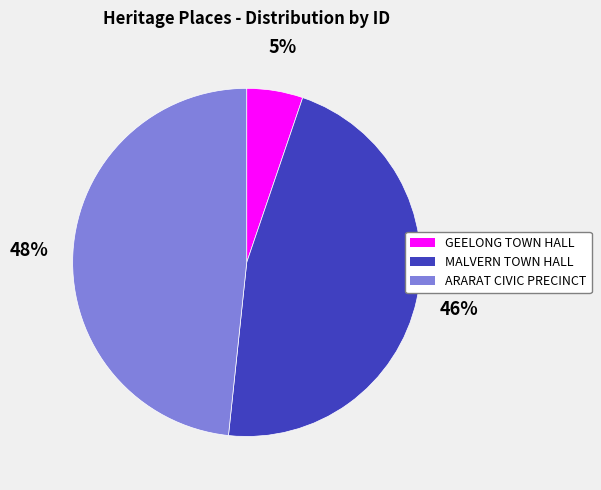

Is it true that MALVERN TOWN HALL is 46% of the pie?

True